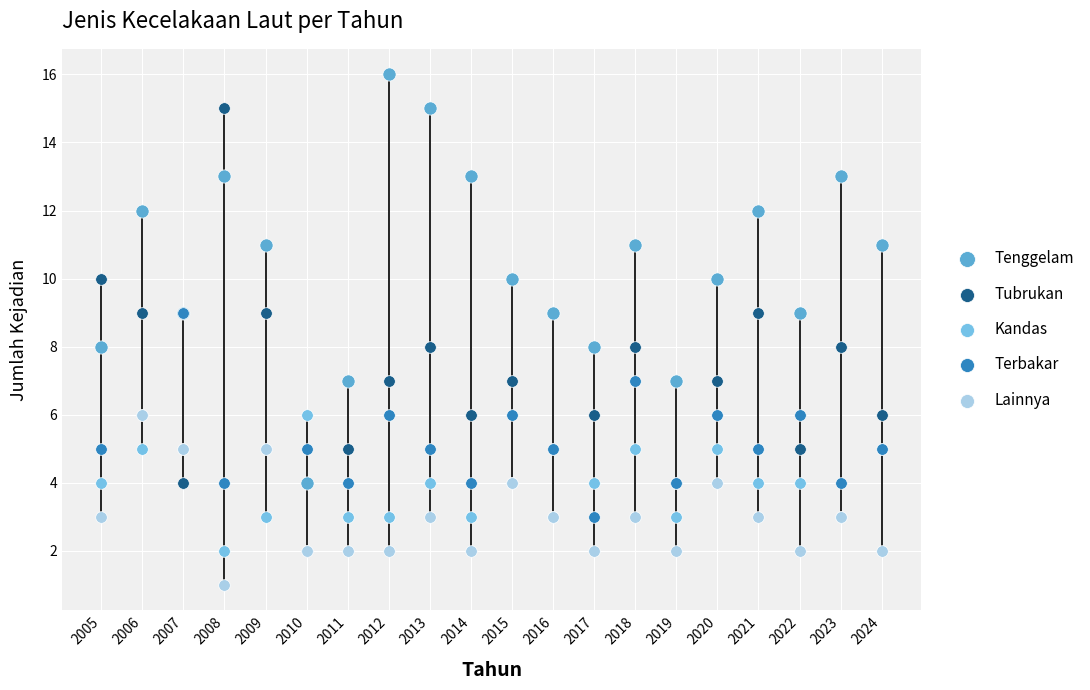

What are all the series names shown in the legend?

Tenggelam, Tubrukan, Kandas, Terbakar, Lainnya